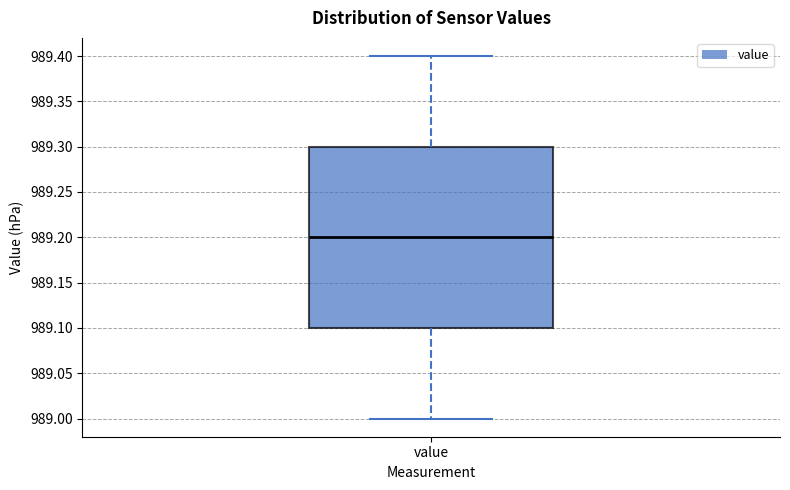

Where does the median line of the box for value sit on the y-axis? The values are not printed on the chart, so give them approximately, as read against the axis.

989.2